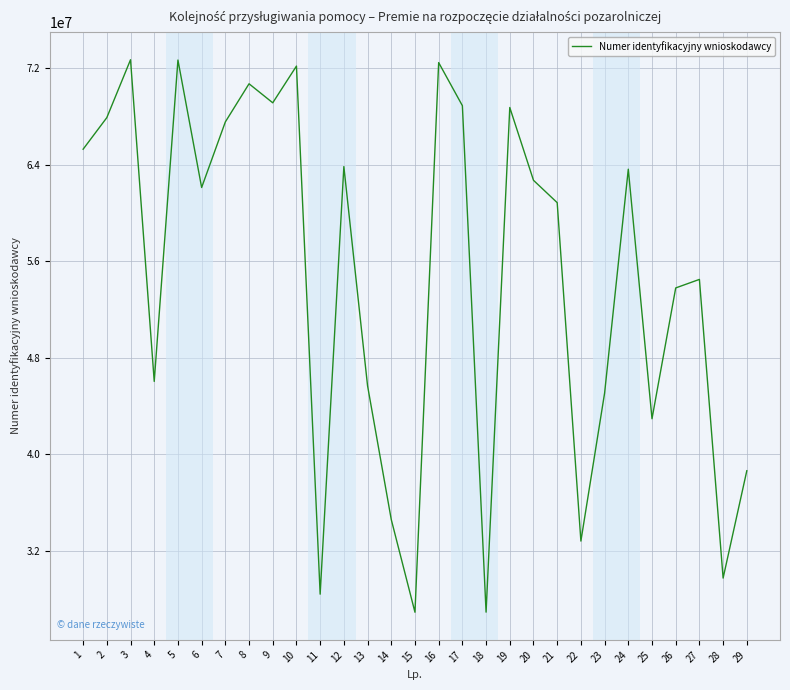

What is the smallest value displayed?

26916205